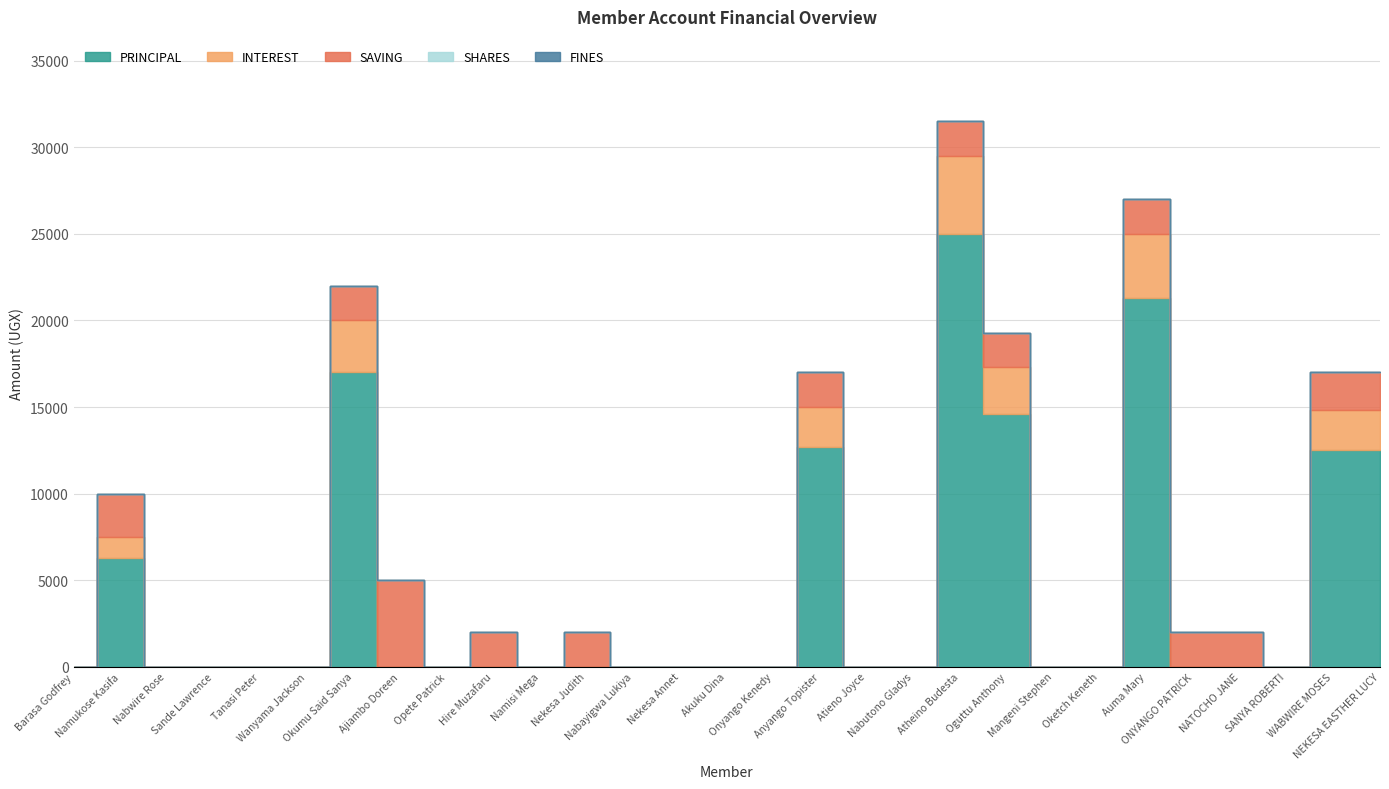

Rank the categories by SHARES value from highest to lowest.

Barasa Godfrey, Namukose Kasifa, Nabwire Rose, Sande Lawrence, Tanasi Peter, Wanyama Jackson, Okumu Said Sanya, Ajiambo Doreen, Opete Patrick, Hire Muzafaru, Namisi Mega, Nekesa Judith, Nabayigwa Lukiya, Nekesa Annet, Akuku Dina, Onyango Kenedy, Anyango Topister, Atieno Joyce, Nabutono Gladys, Atheino Budesta, Oguttu Anthony, Mangeni Stephen, Oketch Keneth, Auma Mary, ONYANGO PATRICK, NATOCHO JANE, SANYA ROBERTI, WABWIRE MOSES, NEKESA EASTHER LUCY